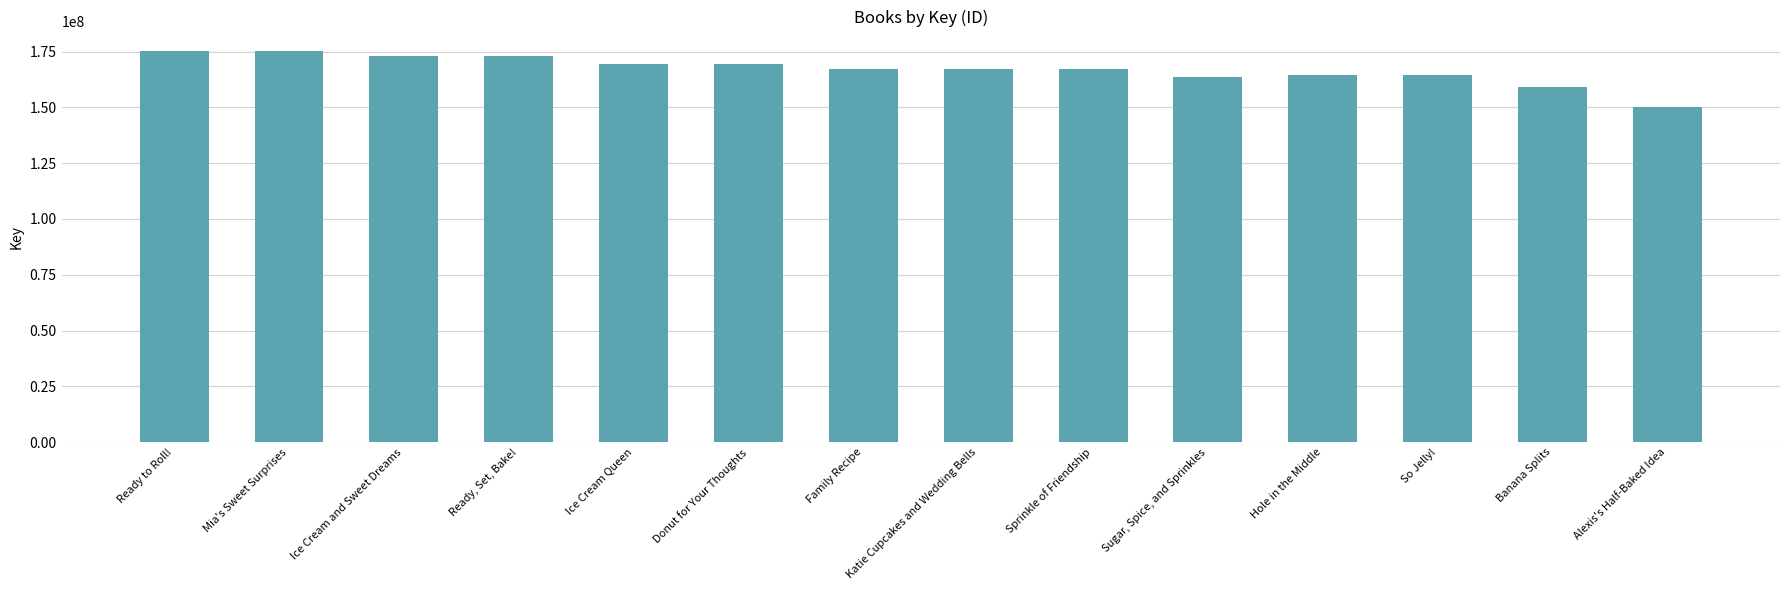

The chart shows a value of 167400149 at Sprinkle of Friendship. True or false?

True